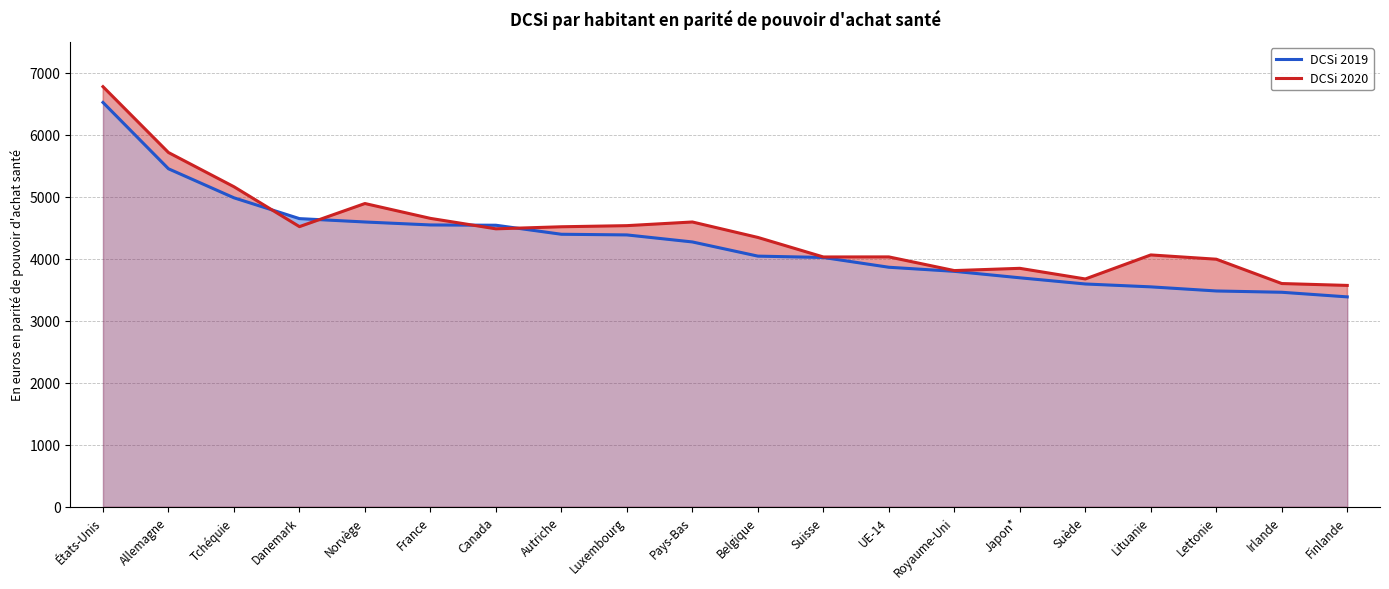

Reading left to right, list all the values displayed in this chart.

DCSi 2019: 6521.4	5451.3	4983.0	4647.3	4593.0	4545.3	4540.5	4395.0	4384.4	4271.0	4042.3	4020.4	3862.7	3797.0	3692.7	3592.9	3546.5	3480.1	3459.3	3384.8
DCSi 2020: 6775.7	5713.6	5161.6	4518.1	4890.7	4651.1	4482.6	4515.8	4533.8	4592.9	4343.7	4028.6	4029.7	3809.0	3845.4	3673.8	4061.4	3992.5	3599.9	3569.7